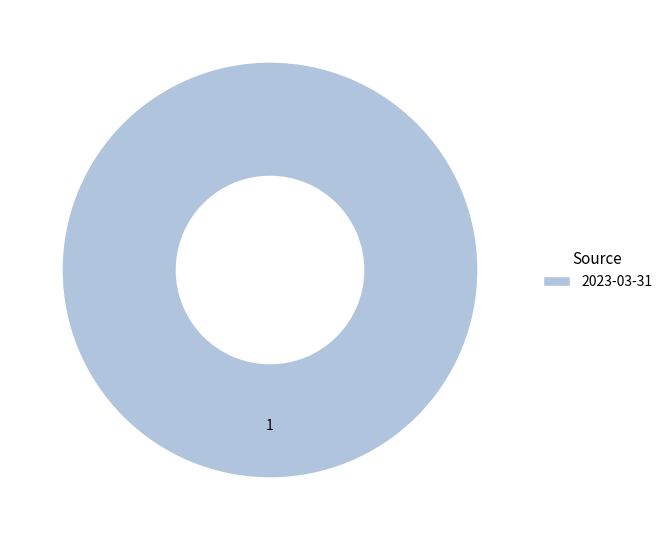

How many slices are in this pie chart?

1